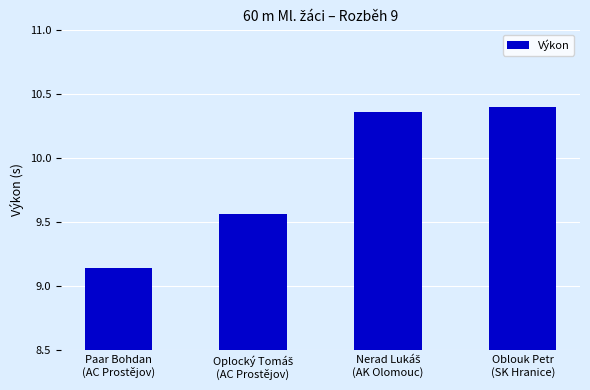

Where is the data nearest to the value 9?

Paar Bohdan
(AC Prostějov)